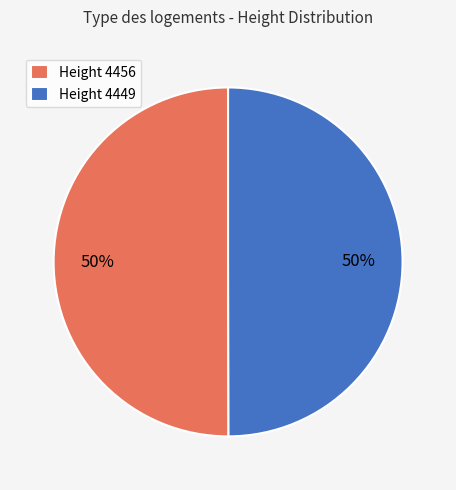

To the nearest percent, what is the average slice percentage?

50%